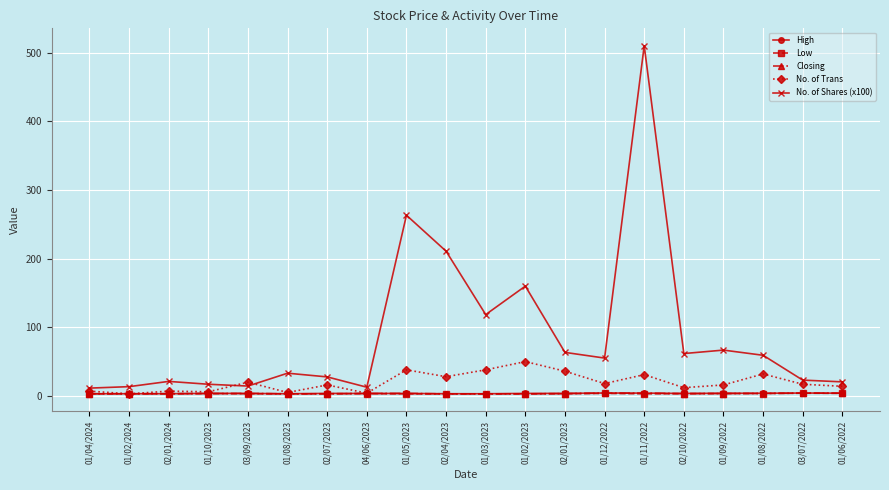

True or false: No. of Shares (x100) and High cross at least once.

False